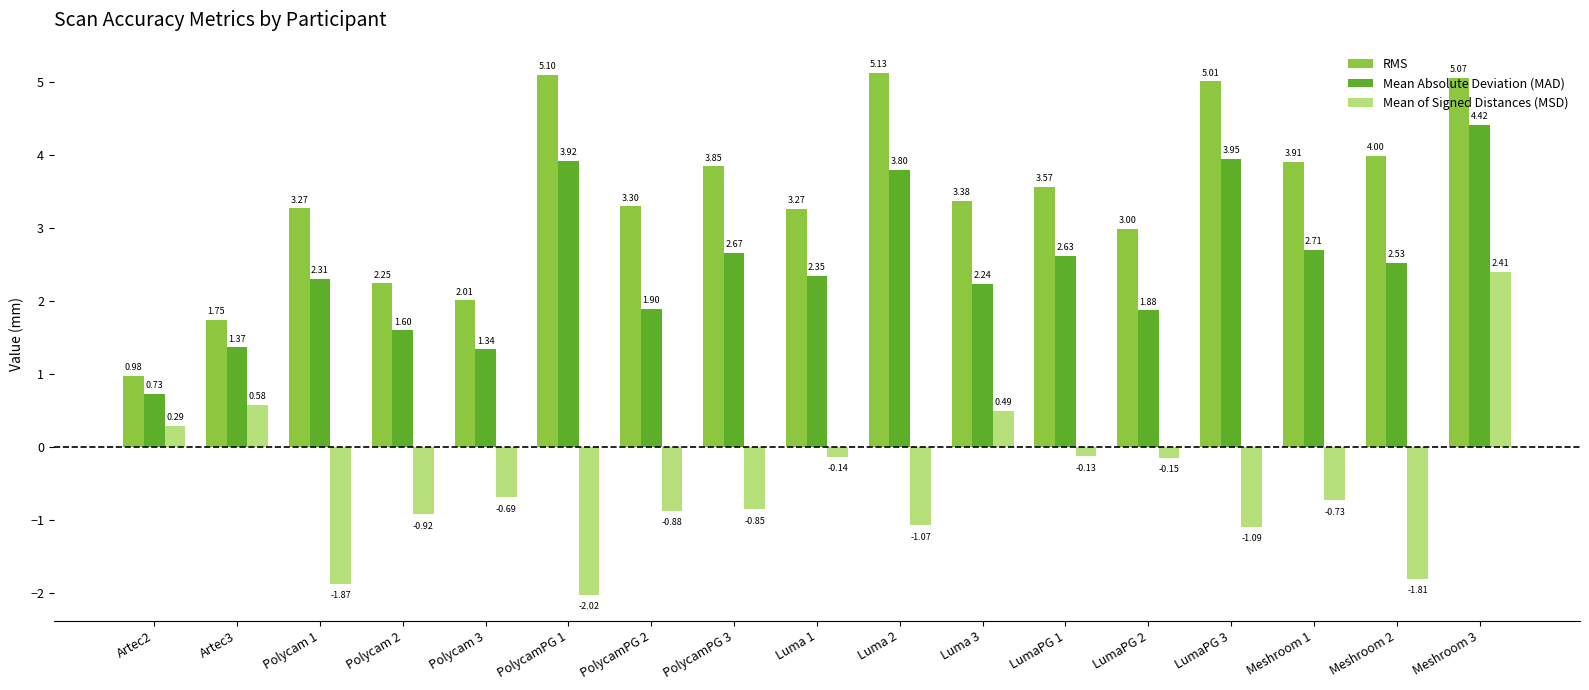

At which label does Mean of Signed Distances (MSD) first exceed 0?

Artec2